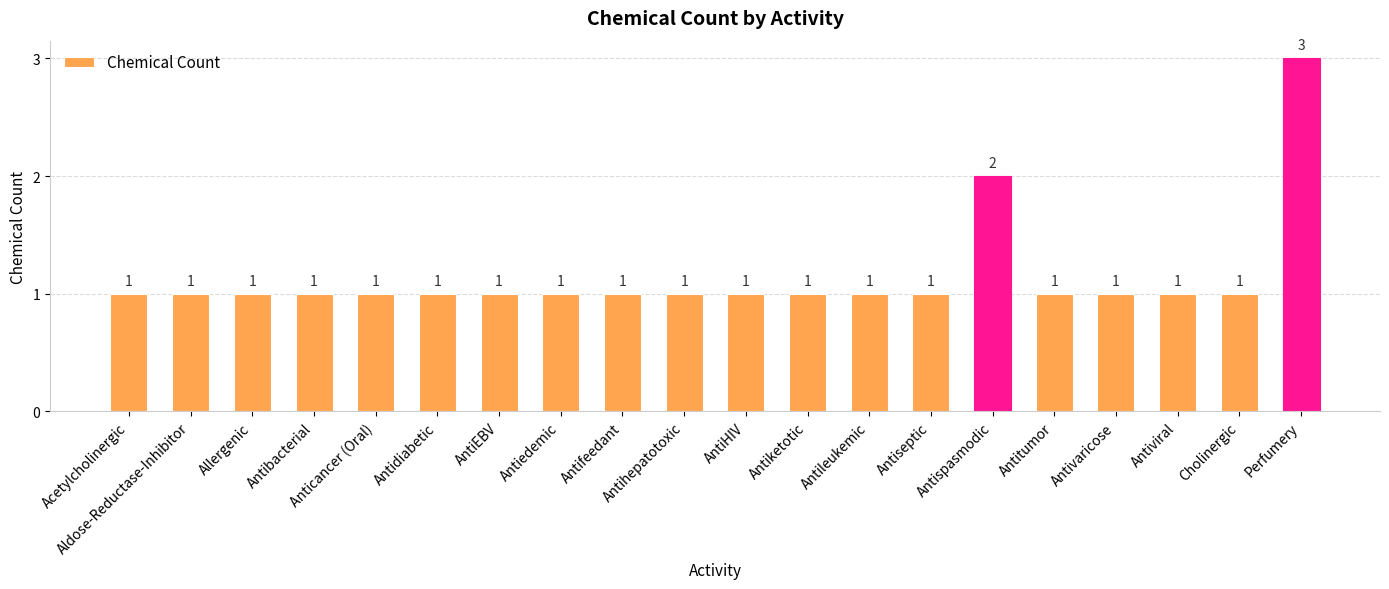

Reading right to left, transcribe all the data shown in this chart.

Perfumery=3	Cholinergic=1	Antiviral=1	Antivaricose=1	Antitumor=1	Antispasmodic=2	Antiseptic=1	Antileukemic=1	Antiketotic=1	AntiHIV=1	Antihepatotoxic=1	Antifeedant=1	Antiedemic=1	AntiEBV=1	Antidiabetic=1	Anticancer (Oral)=1	Antibacterial=1	Allergenic=1	Aldose-Reductase-Inhibitor=1	Acetylcholinergic=1